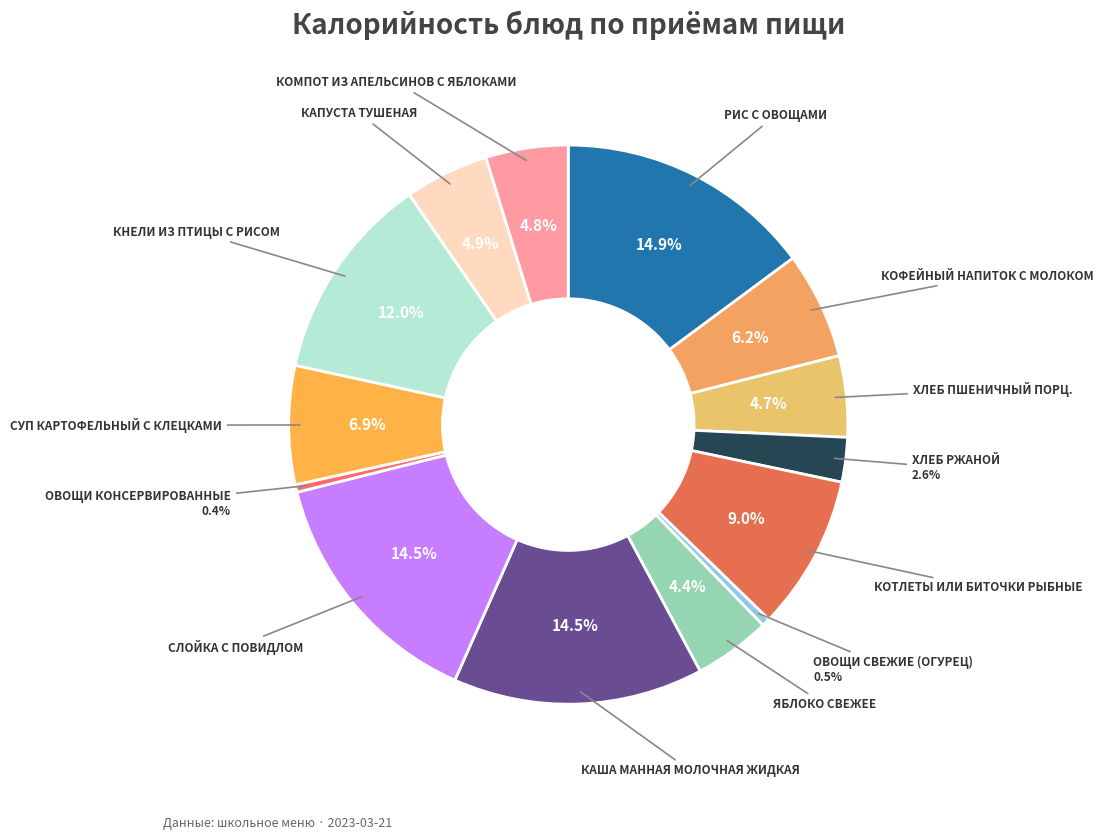

Is ЯБЛОКО СВЕЖЕЕ the majority of the pie?

No